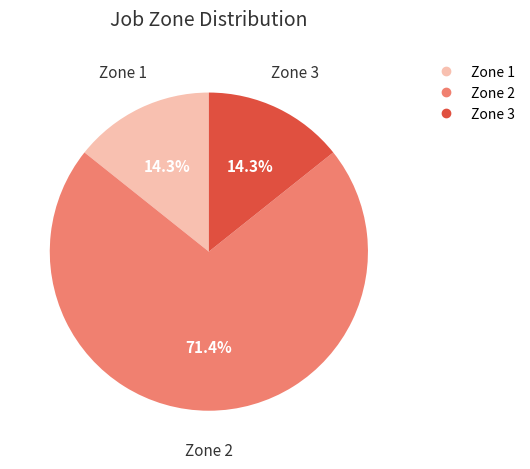

Is there a majority slice in this chart?

Yes